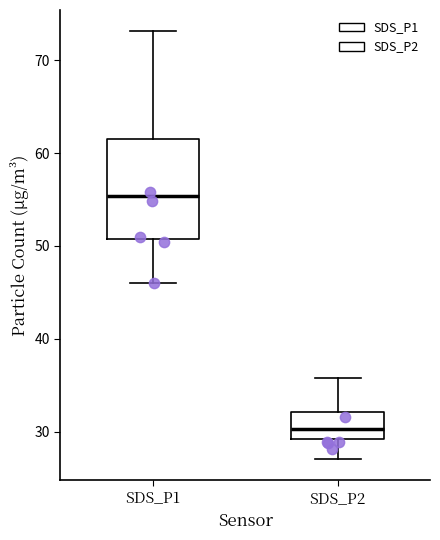

Which box has the highest median line?

SDS_P1